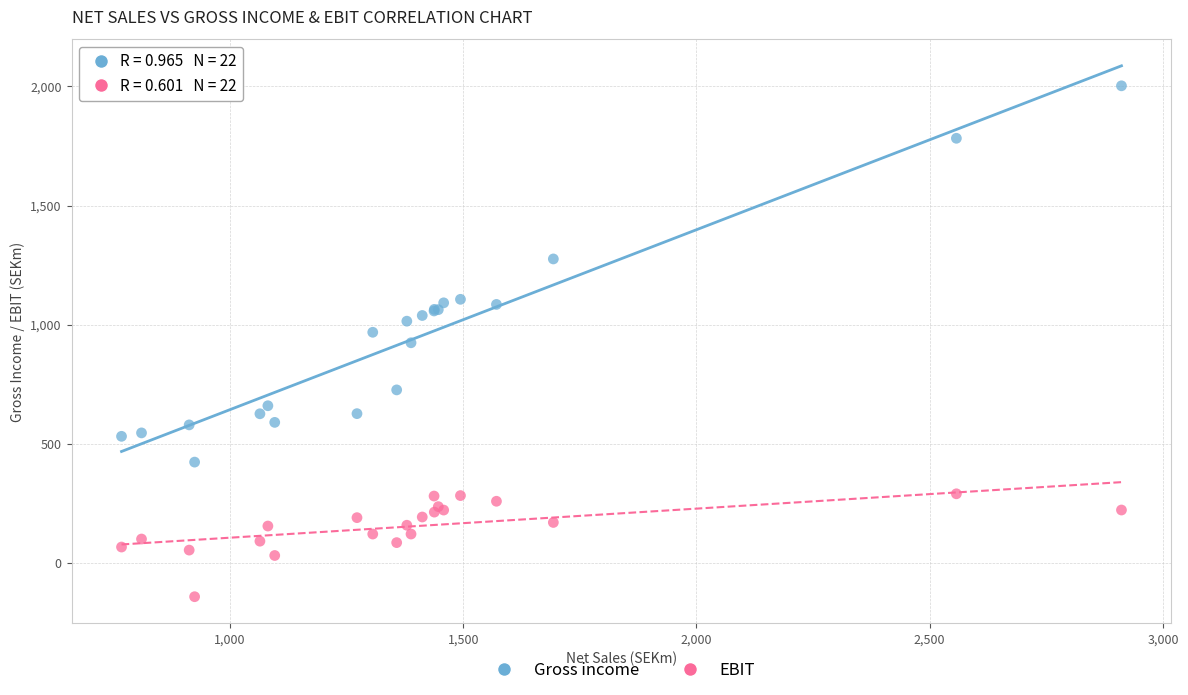

In the Gross income series, what Y value is closest to 1213?

1276.1